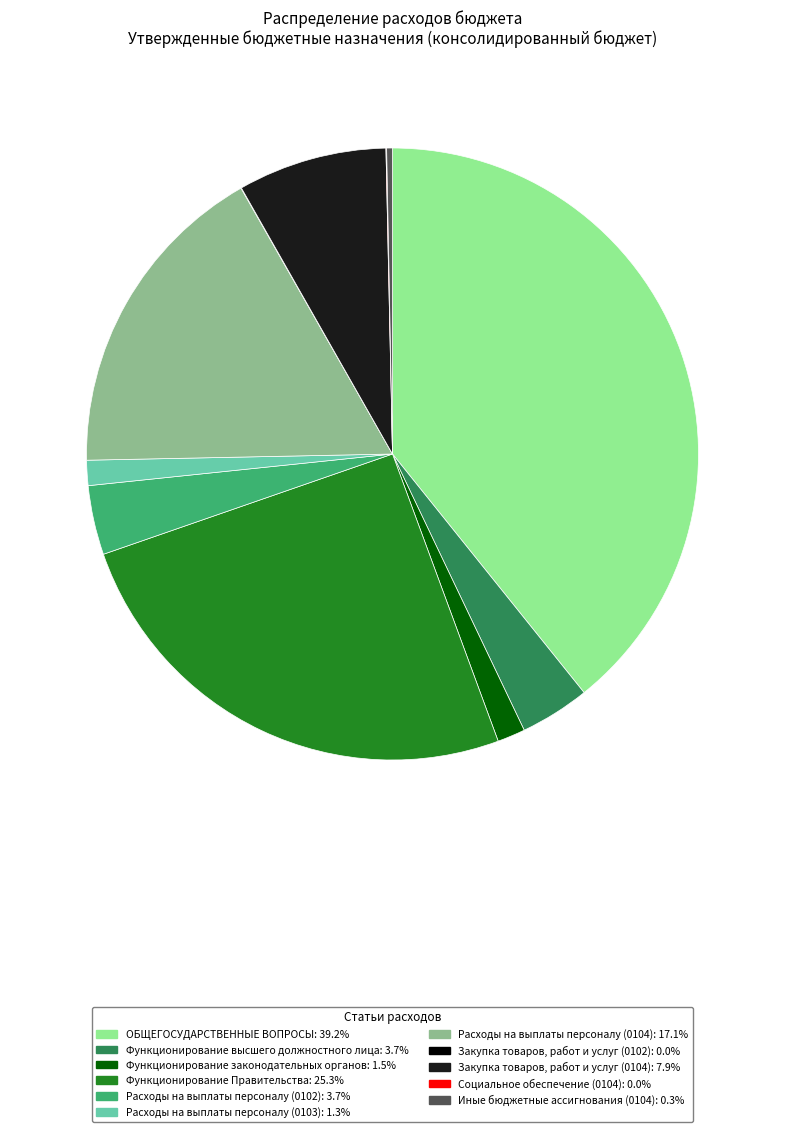

Do Функционирование высшего должностного лица and Расходы на выплаты персоналу (0104) together represent more than half of the pie?

No